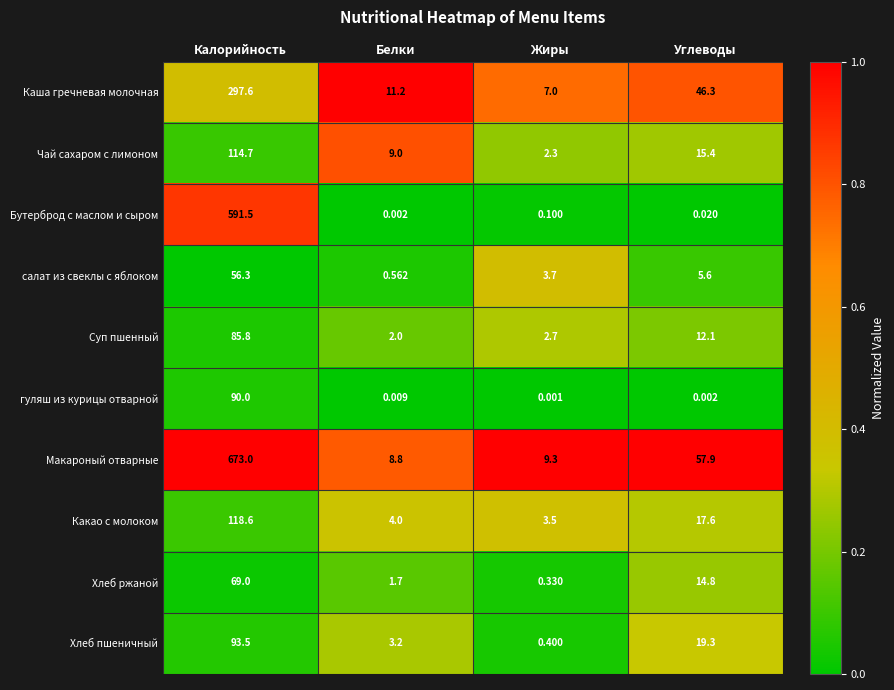

At which category does the chart reach its peak across all series?

Калорийность